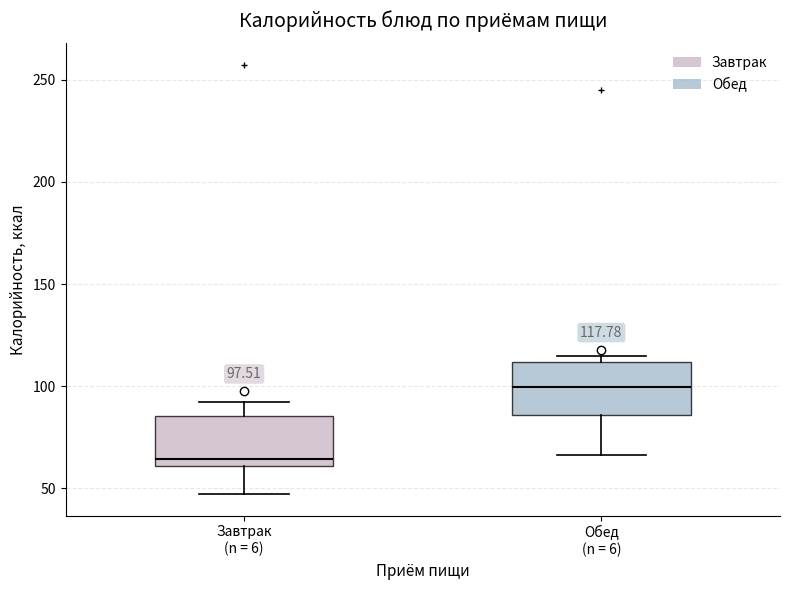

Which box has the highest median line?

Обед (n = 6)